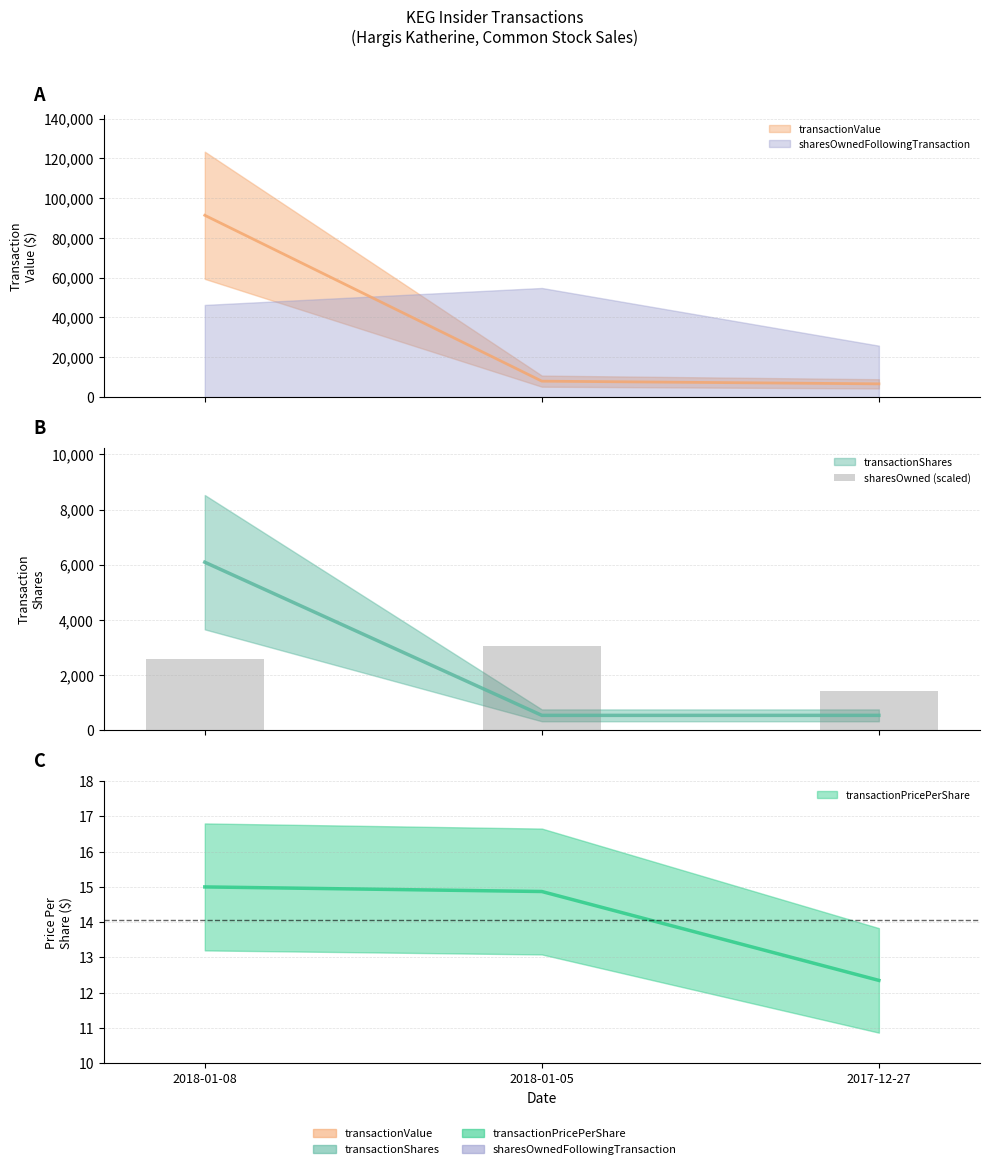

What position from the right is 2018-01-08?

3